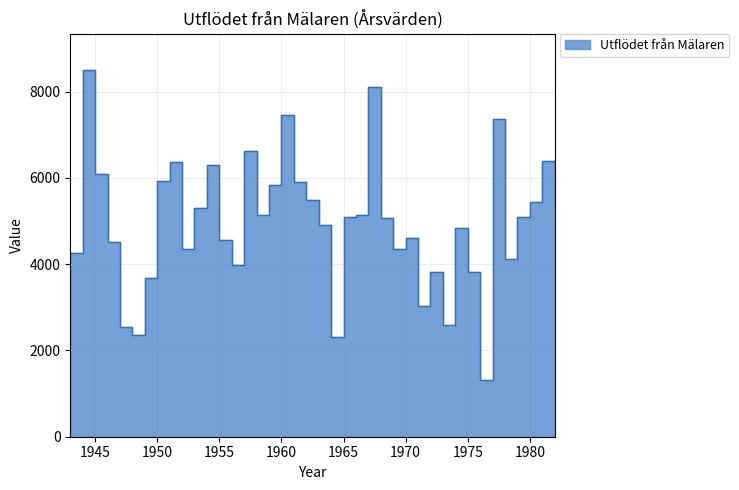

Which label corresponds to the smallest value in the chart?

1976